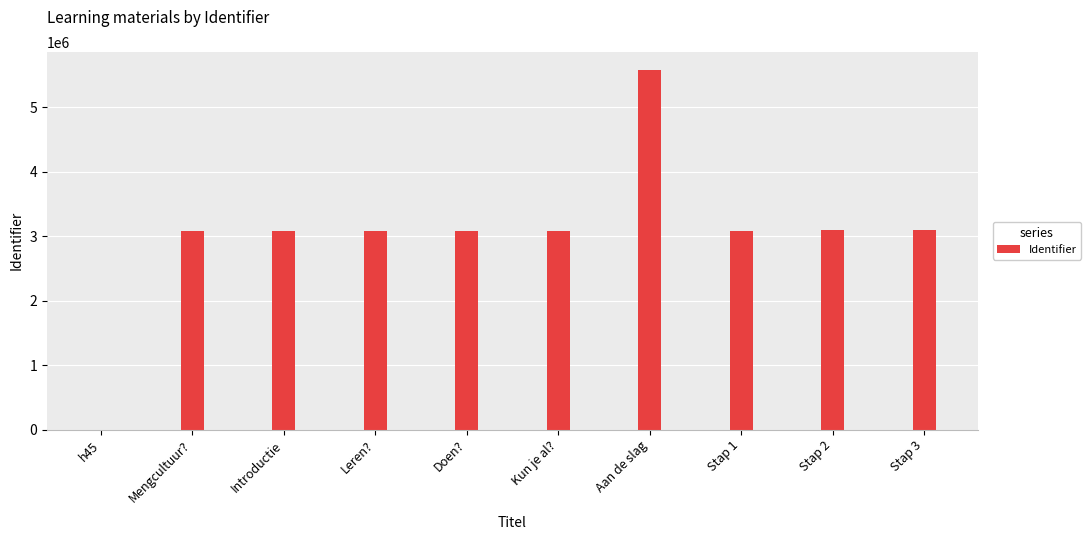

What is the approximate value at Mengcultuur??

3086625